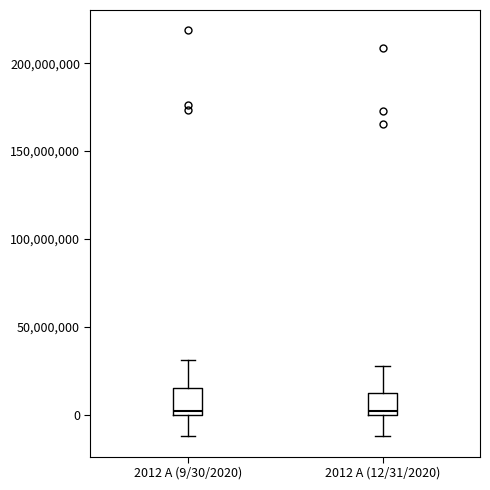

Where does the lower whisker of the box for 2012 A (12/31/2020) end on the y-axis? The values are not printed on the chart, so give them approximately, as read against the axis.

-10000000